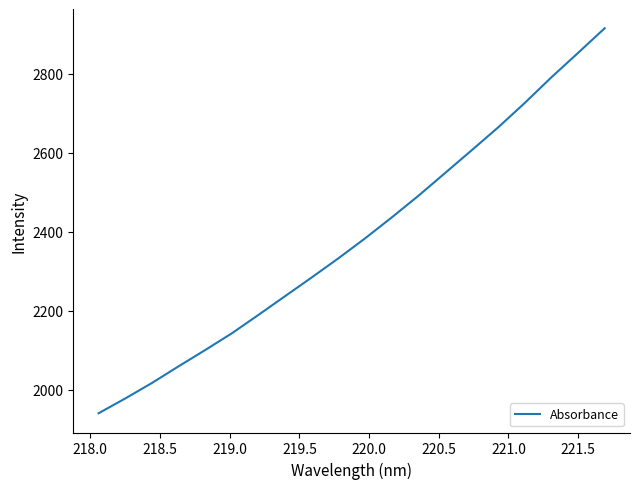

What is the greatest value displayed?

2915.3